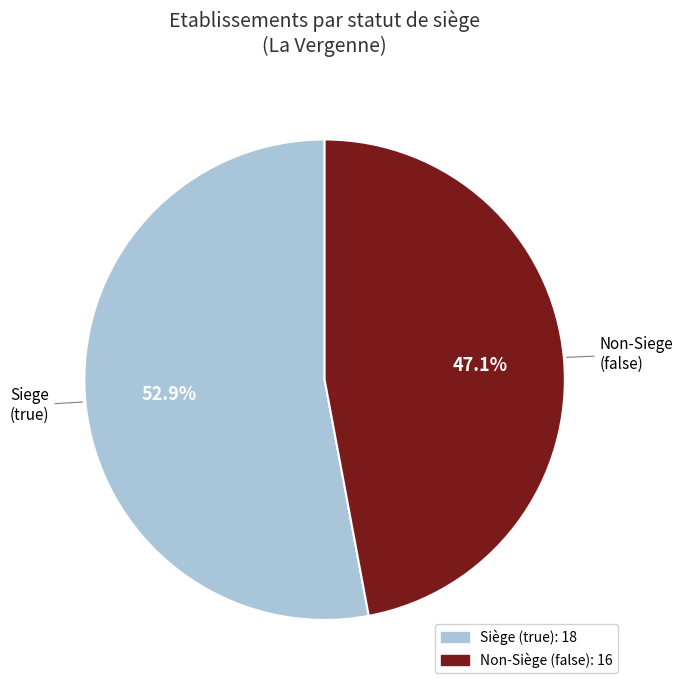

How many segments does this pie chart have?

2